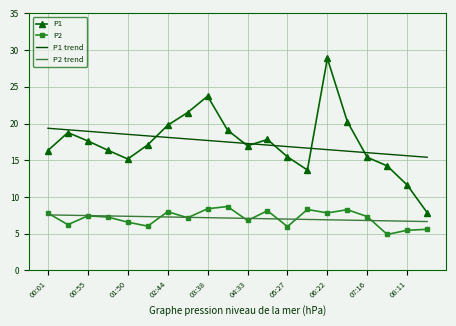

Which series has the largest range (max minus min)?

P1